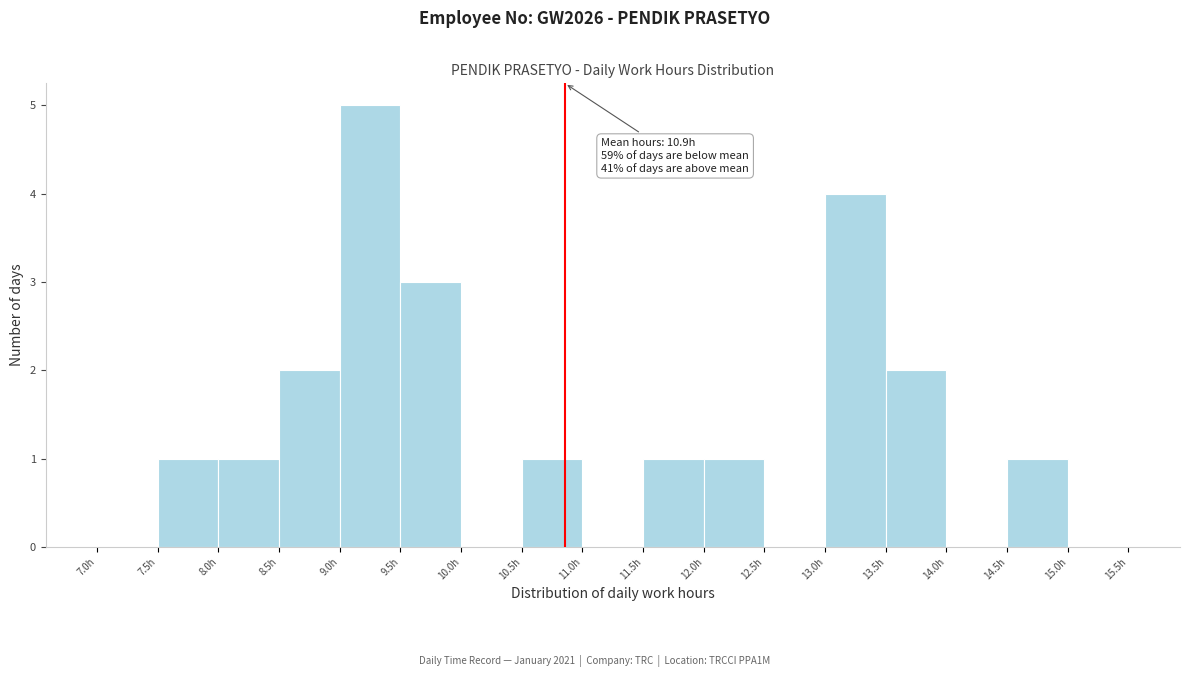

Over which range of the x-axis is the bar tallest?

9.0 to 9.5